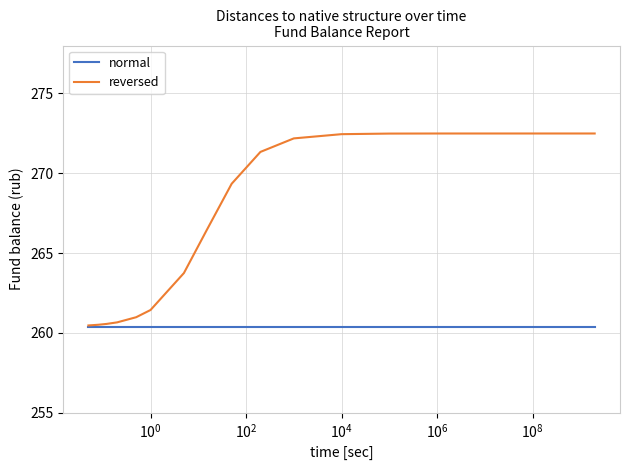

Does the chart have visible grid lines?

Yes